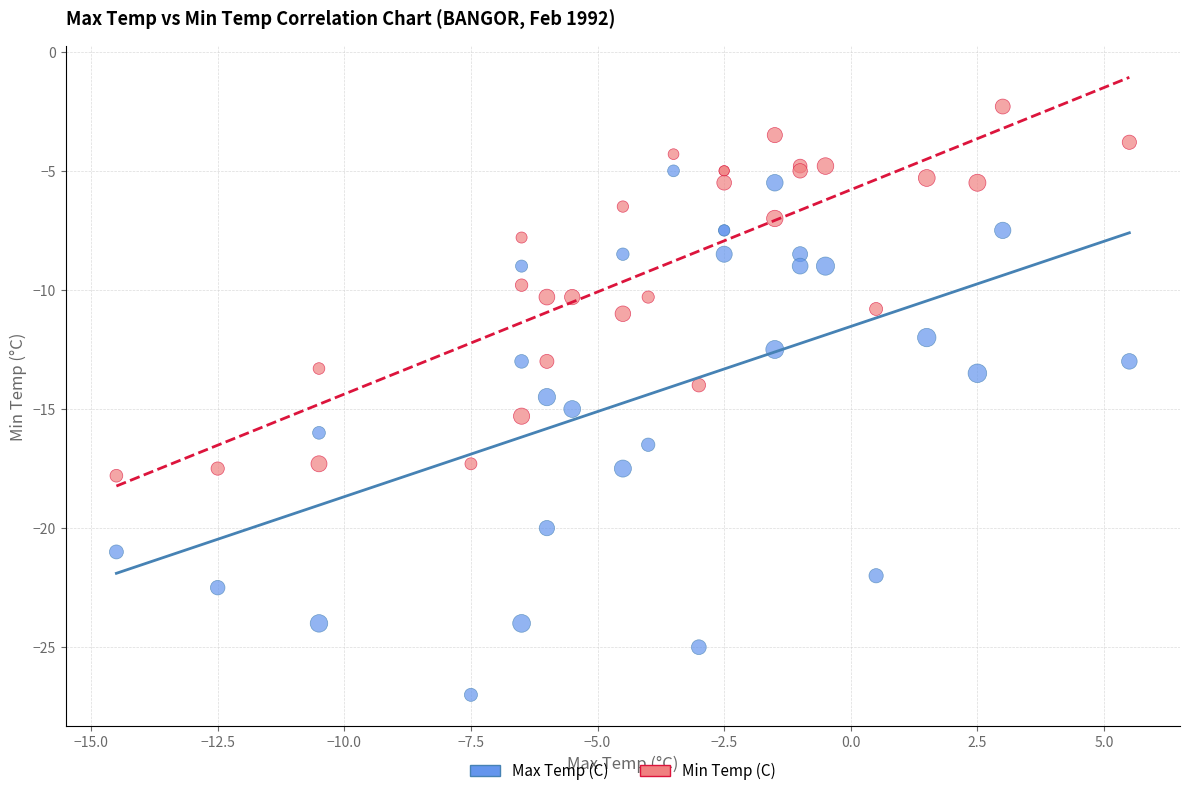

What is the X range (max minus min) for the scatter plot?

20.0